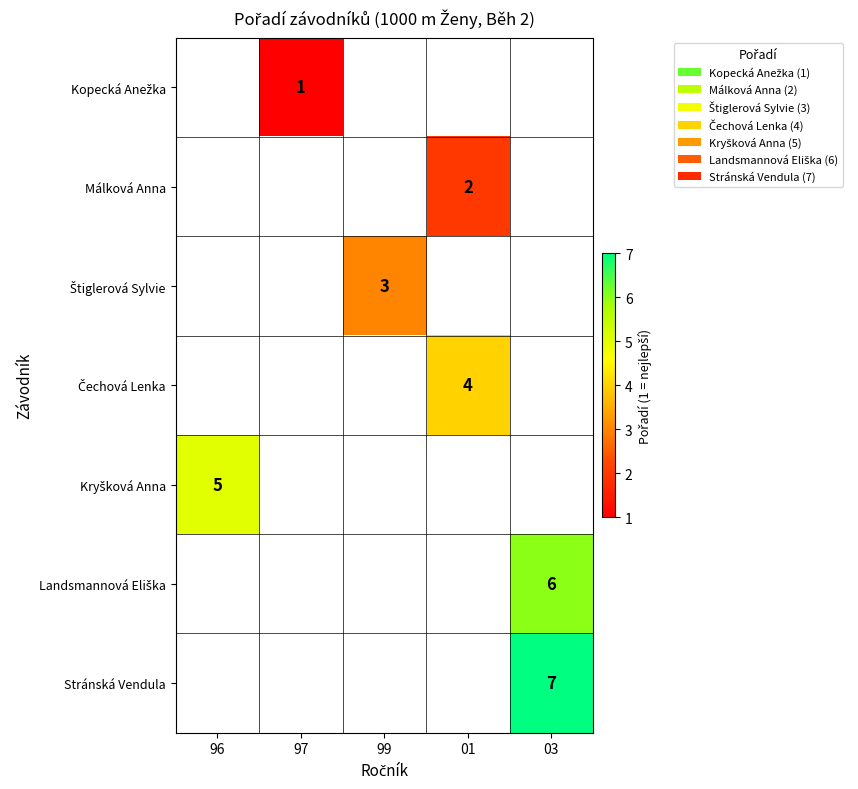

Between 99 and 96, which is larger?

96